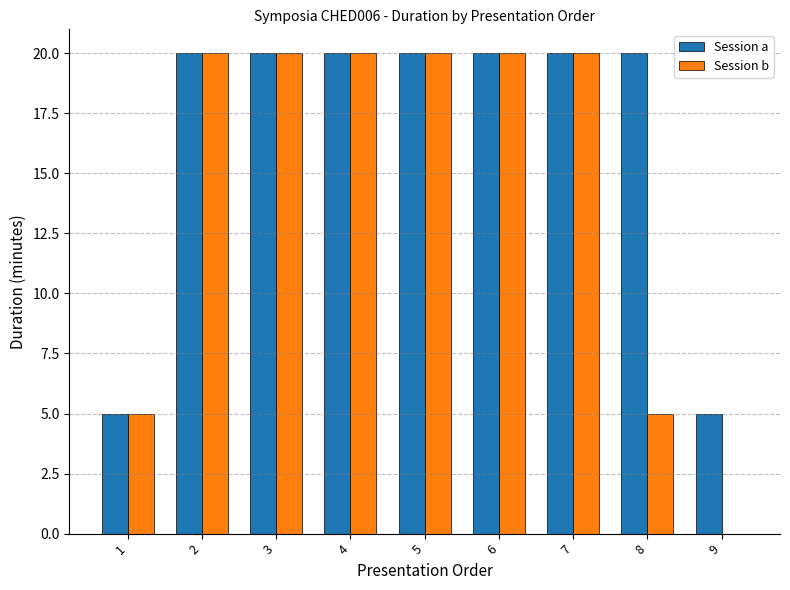

How many data points does each series have?

9